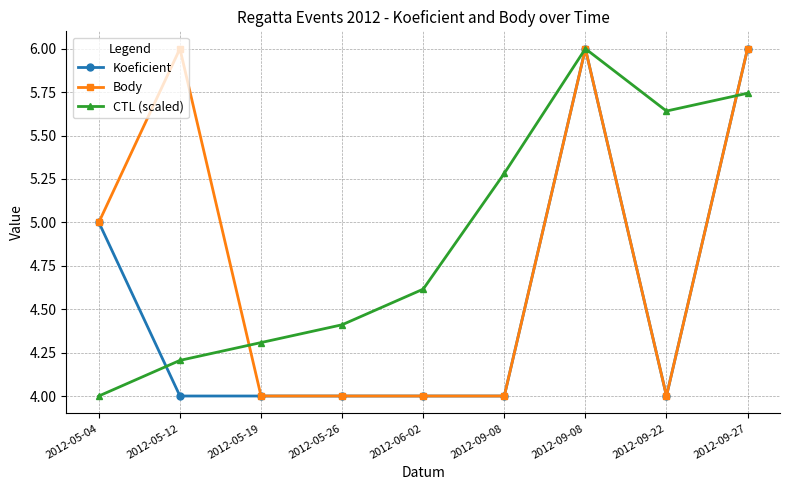

Which has a higher value, 2012-09-22 or 2012-05-04?

2012-05-04